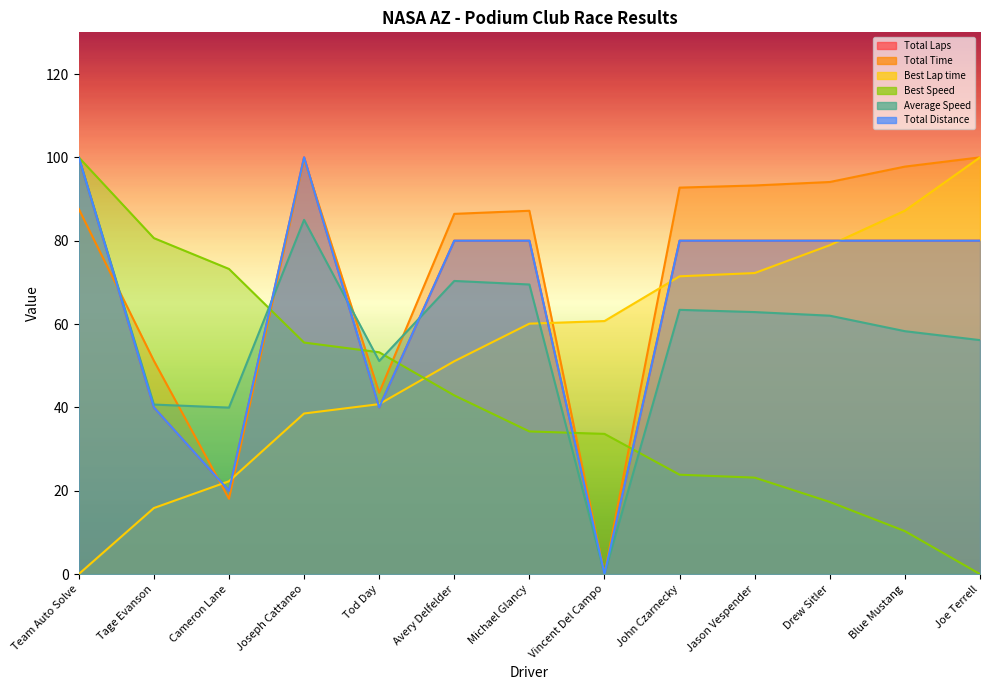

Count the number of categories in the chart.

13